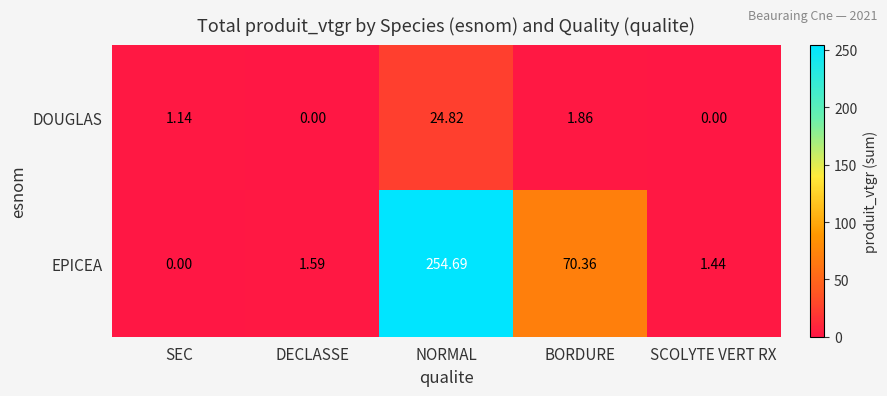

Which series has the largest range (max minus min)?

EPICEA